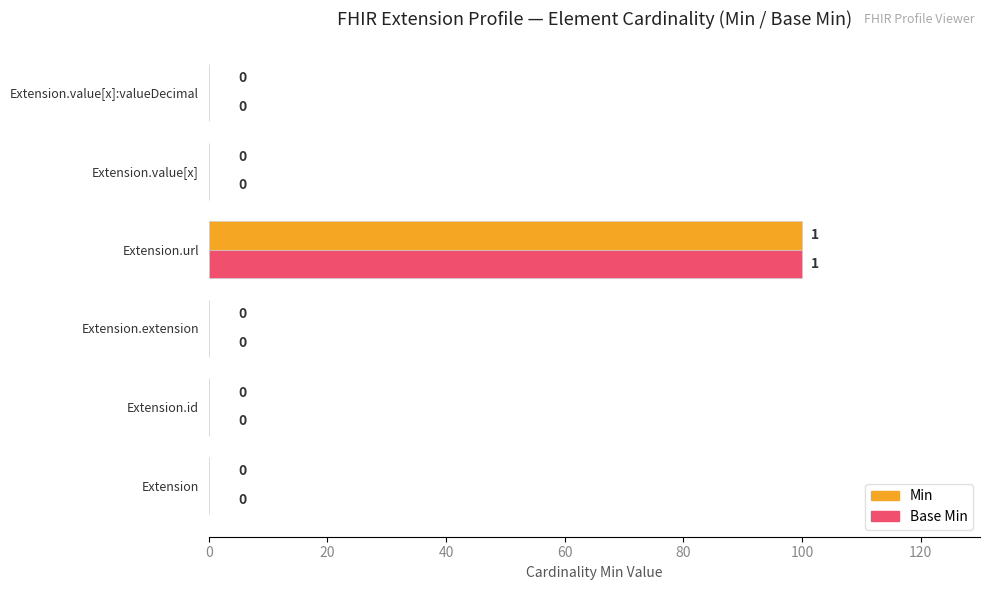

Is the value of Base Min at Extension.url greater than the value of Min at Extension.value[x]:valueDecimal?

Yes